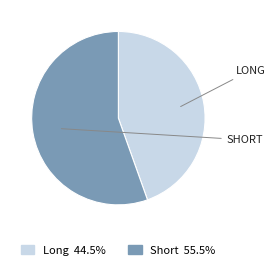

Is Short the majority of the pie?

Yes